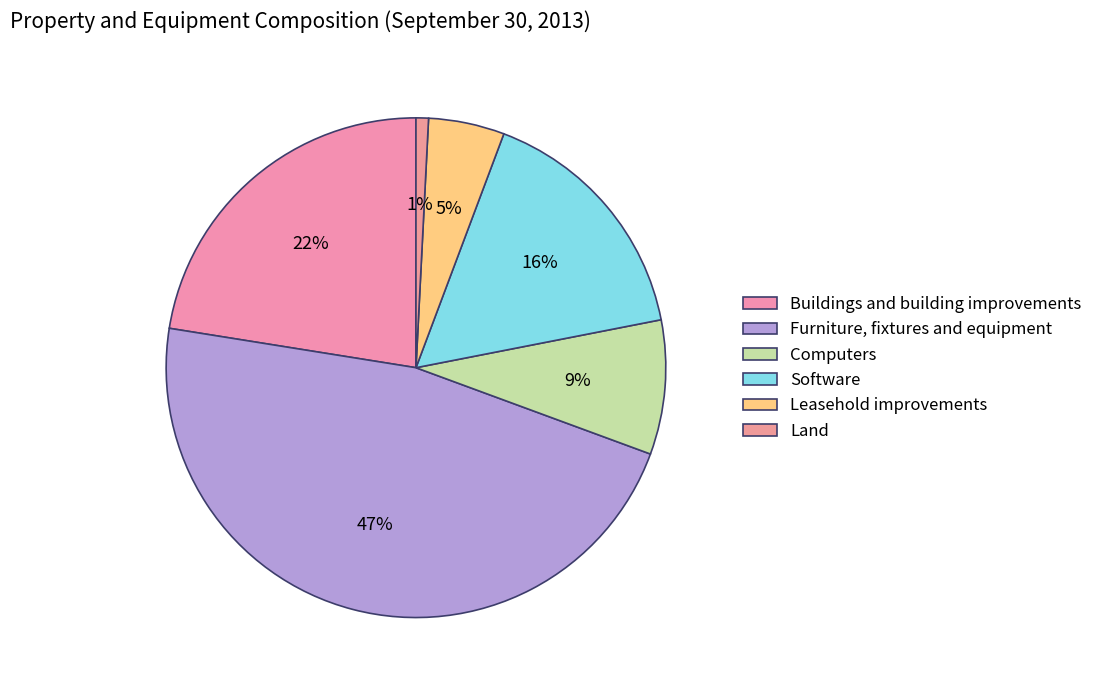

Which slice is the largest?

Furniture, fixtures and equipment